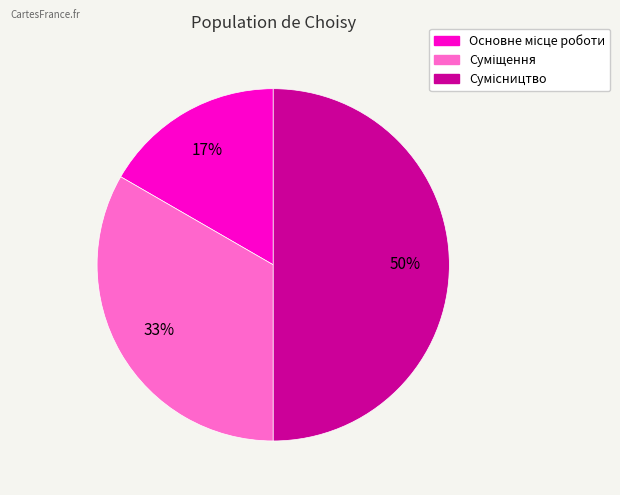

To the nearest percent, what is the difference between the largest and smallest slice percentages?

33%